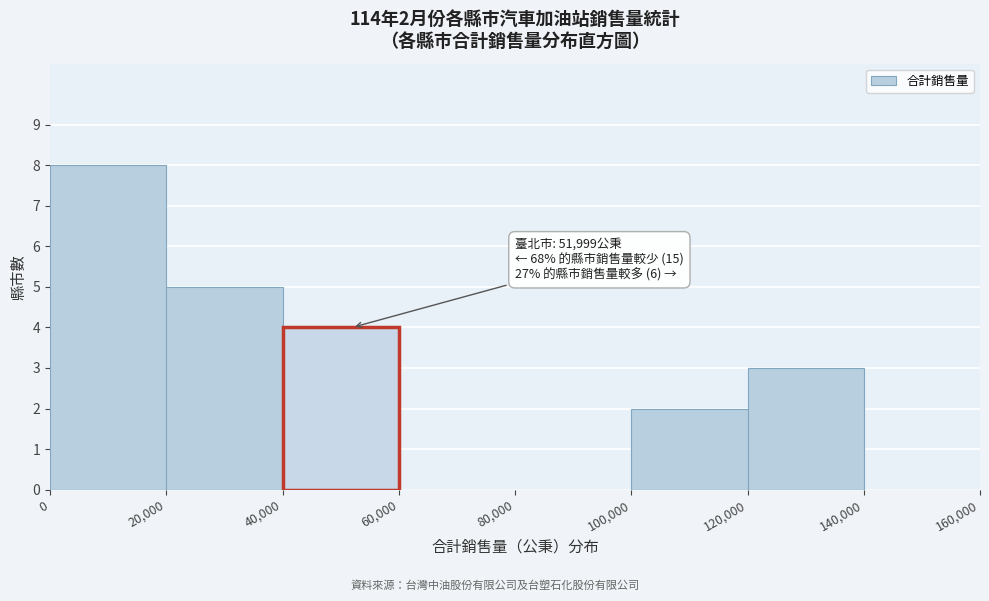

Over which range of the x-axis is the bar tallest?

0 to 20,000